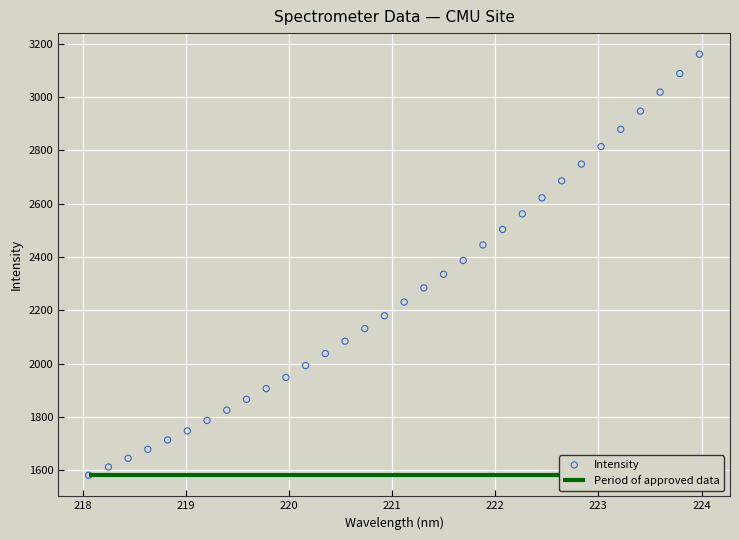

What is the range of X values (max minus min)?

5.9